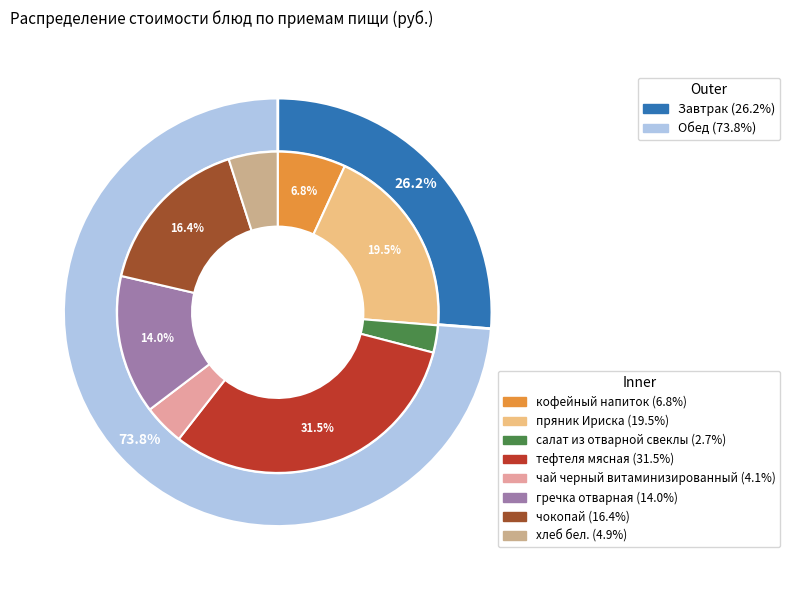

Count the number of slices in the pie.

8